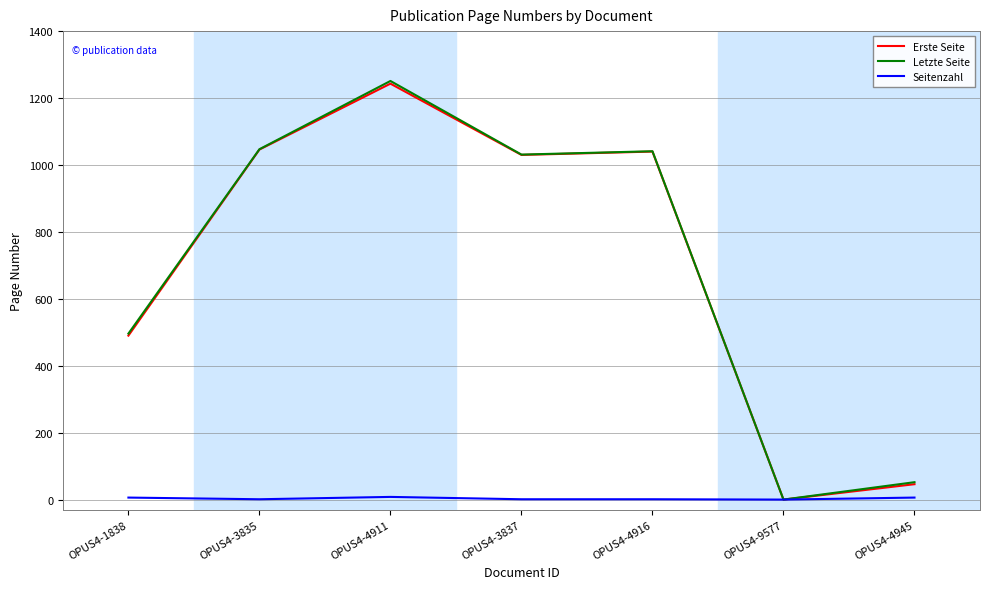

Is the value of Seitenzahl at OPUS4-4916 greater than the value of Letzte Seite at OPUS4-4911?

No